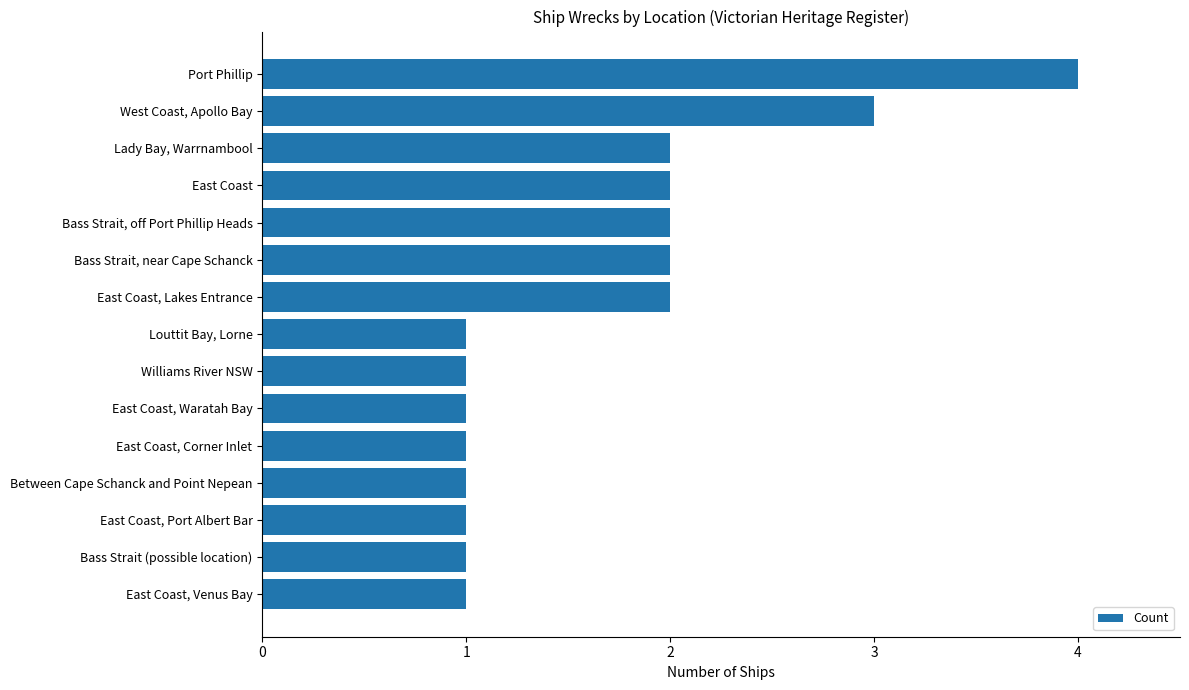

Between Louttit Bay, Lorne and Port Phillip, which is larger?

Port Phillip